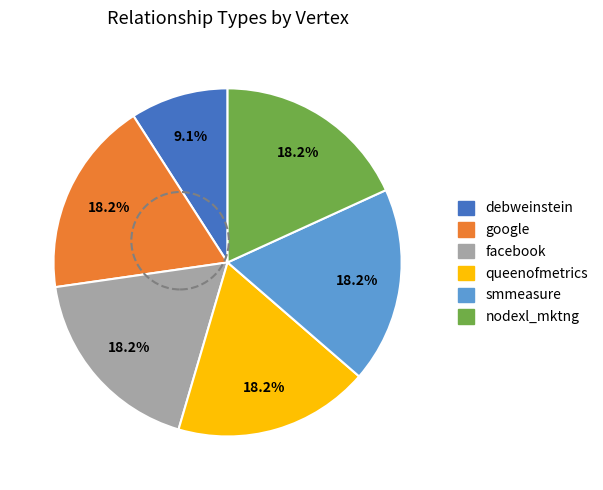

What is the ratio of the value at debweinstein to the value at smmeasure?

0.5